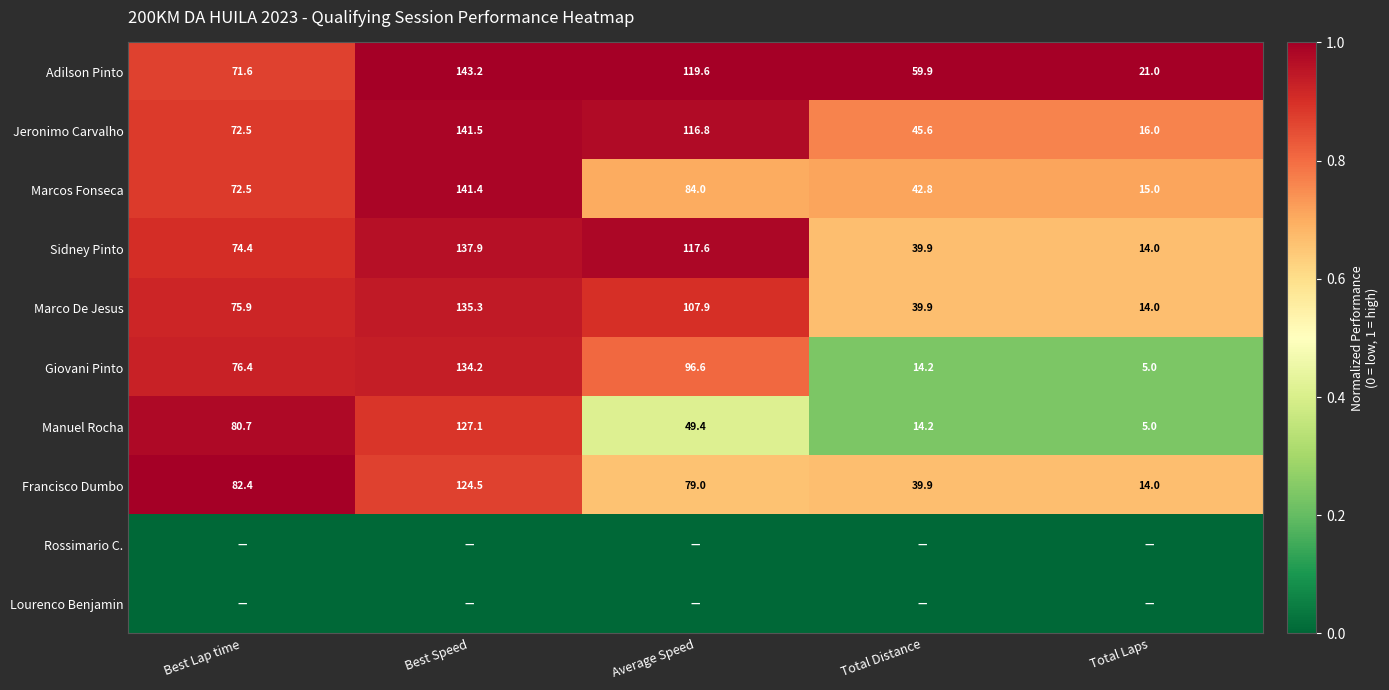

What is the difference between the maximum and minimum values in the Francisco Dumbo series?

110.5